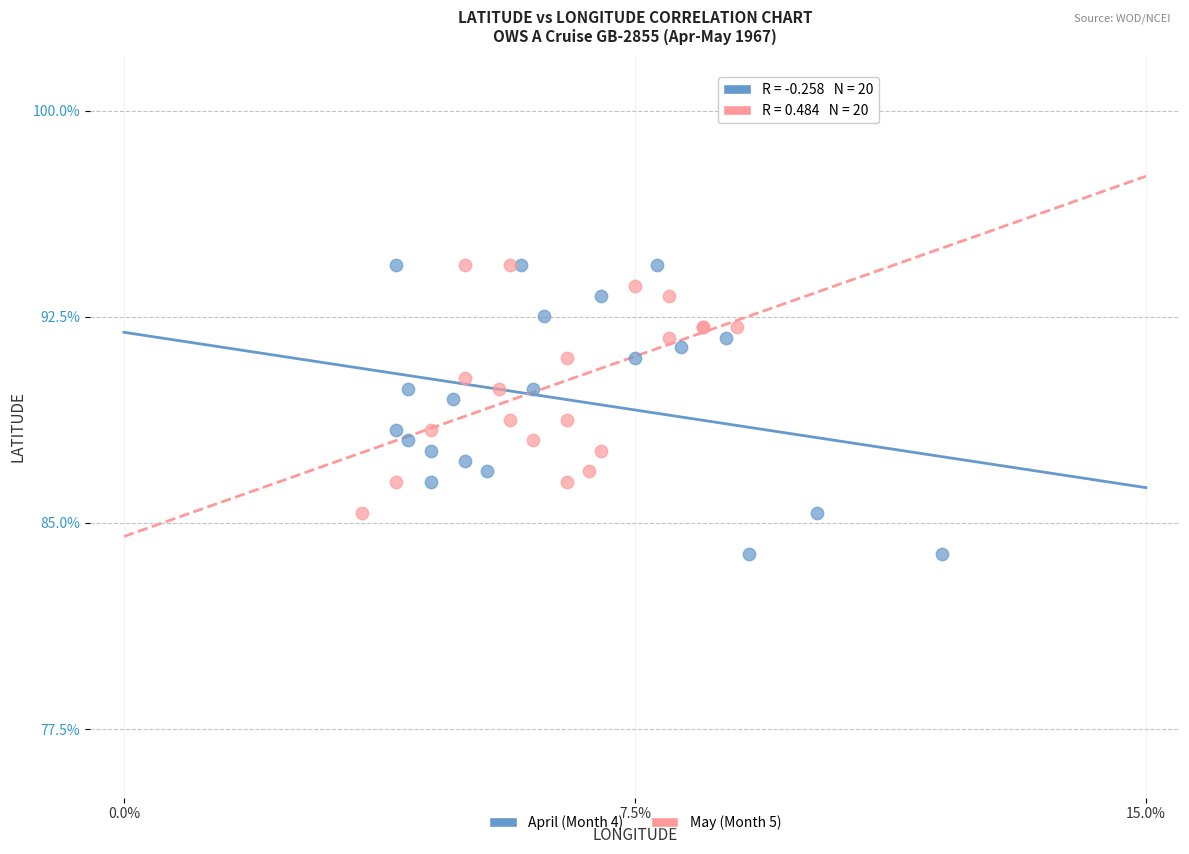

Which series has the largest Y range (max minus min)?

April (Month 4)